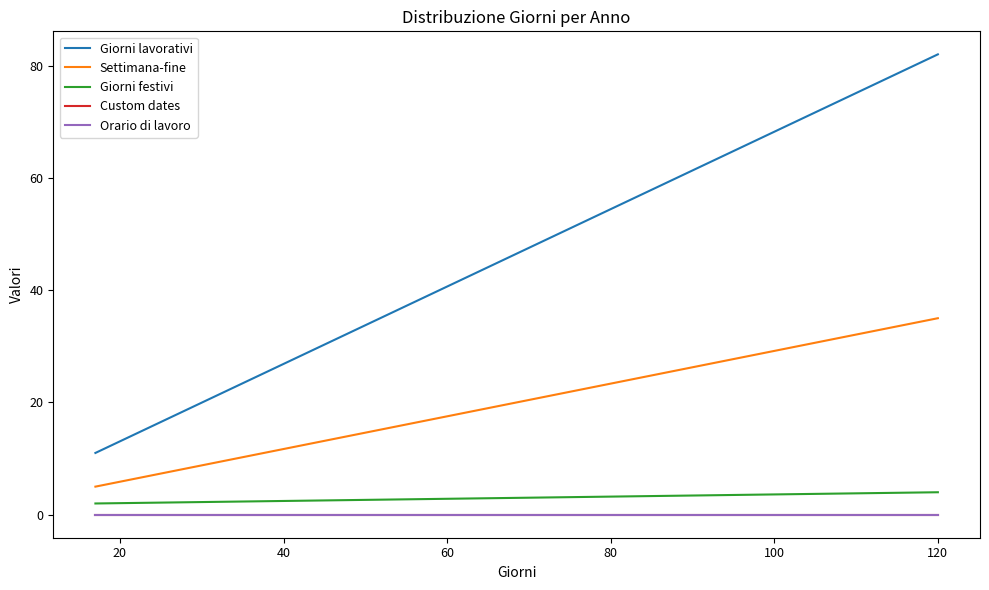

Between 0 and 20, which series saw the biggest shift?

Giorni lavorativi